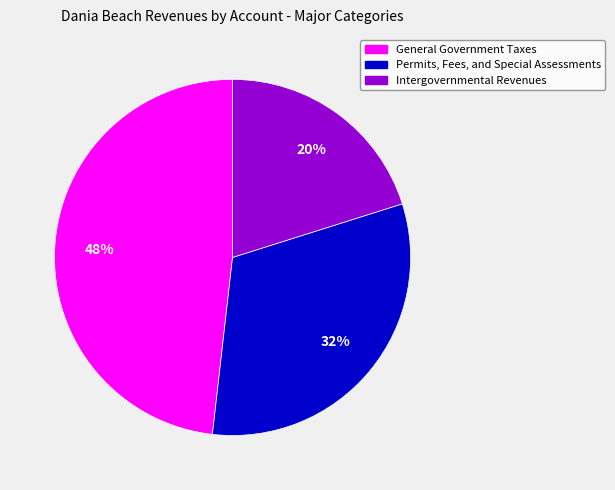

True or false: Intergovernmental Revenues accounts for 20% of the total.

True